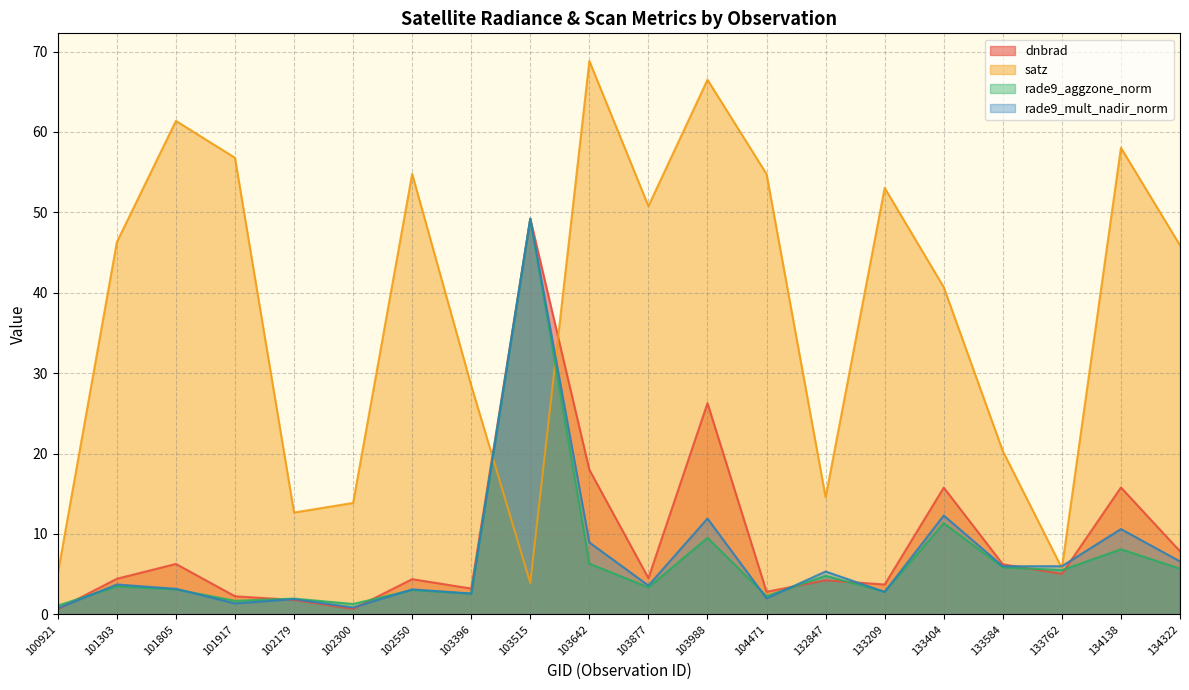

What is the sum of the rade9_mult_nadir_norm values at 103988 and 101917?

13.3